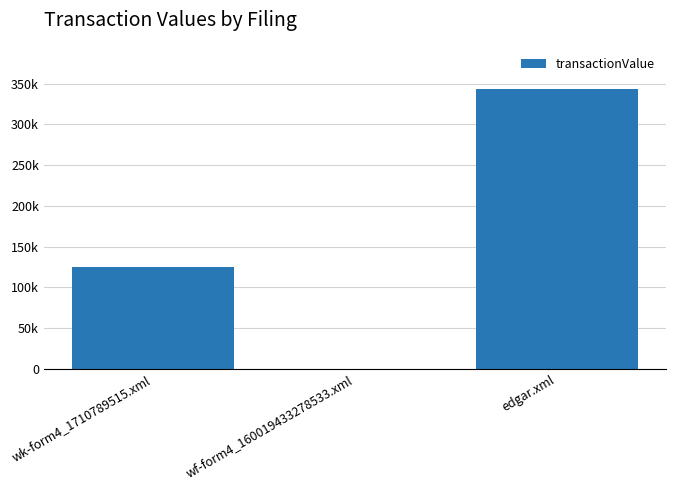

What position from the right is wf-form4_160019433278533.xml?

2